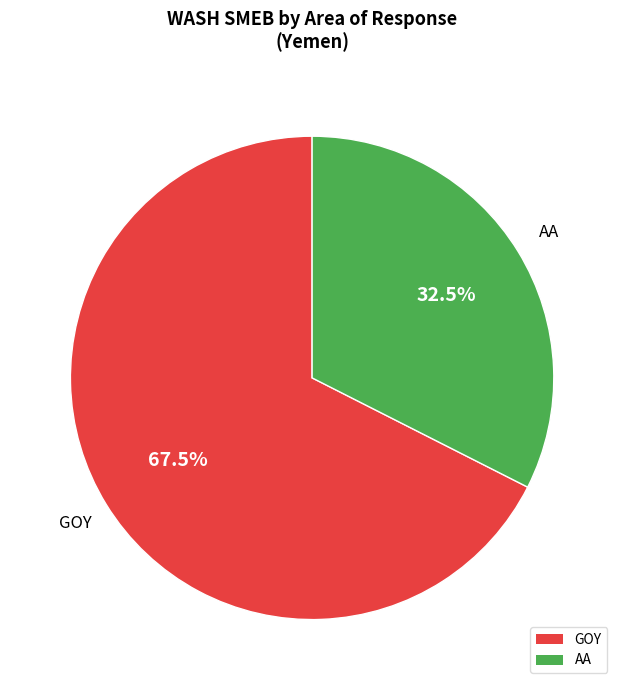

What is the largest slice in the pie chart?

GOY